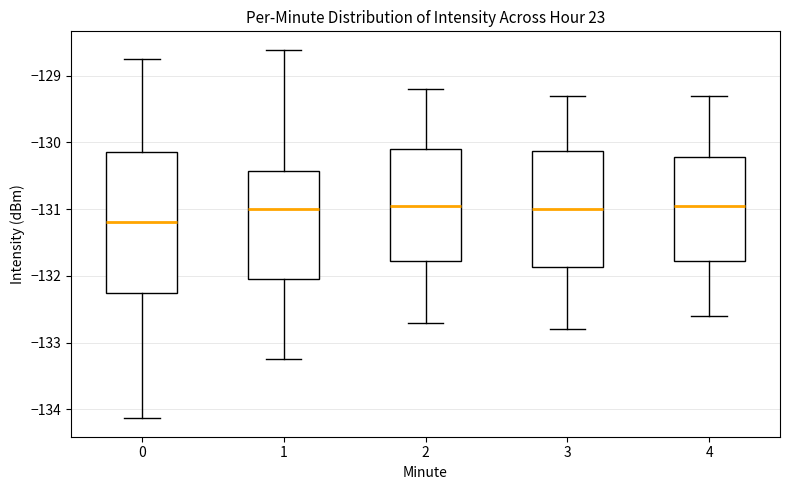

Reading left to right, transcribe this box plot: for each box, give where its median line is, the range the box spans, and where its two whiskers end, as read against the y-axis. The values are not printed on the chart, so give them approximately, as read against the axis.

0: median -131.2, box -132.3 to -130.1, whiskers -134.1 to -128.7
1: median -131.0, box -132.0 to -130.4, whiskers -133.2 to -128.6
2: median -130.9, box -131.8 to -130.1, whiskers -132.7 to -129.2
3: median -131.0, box -131.9 to -130.1, whiskers -132.8 to -129.3
4: median -130.9, box -131.8 to -130.2, whiskers -132.6 to -129.3